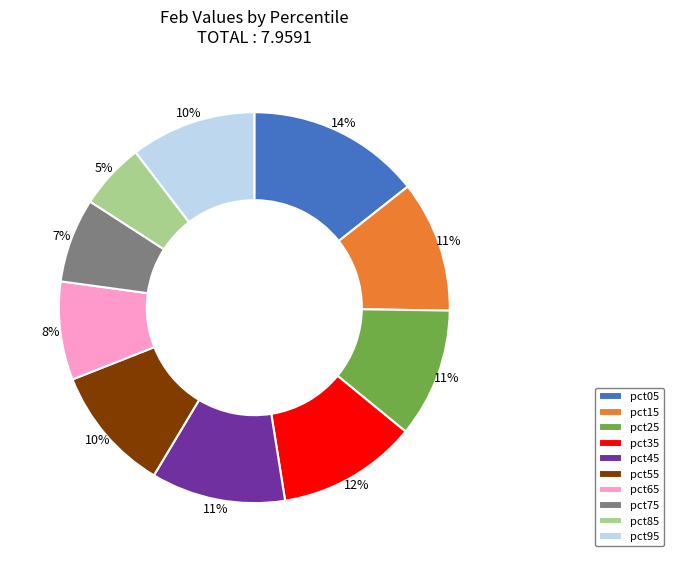

To the nearest percent, what is the difference between the largest and smallest slice percentages?

9%